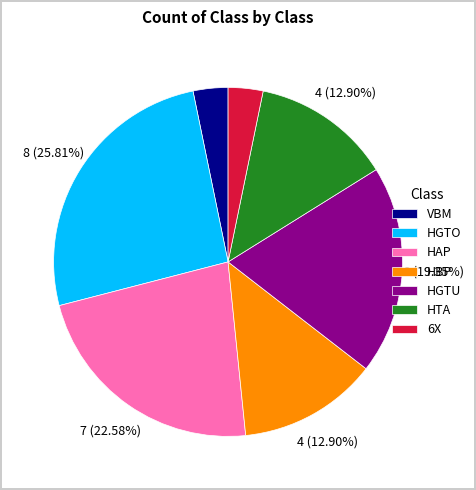

What is the total percentage of HBP and HTA?

25.8%